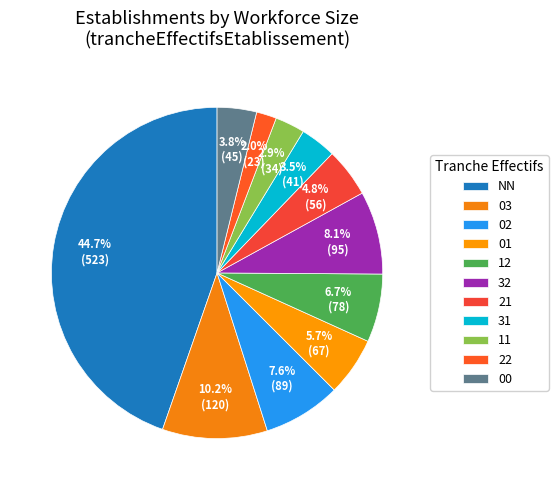

Count the number of slices in the pie.

11